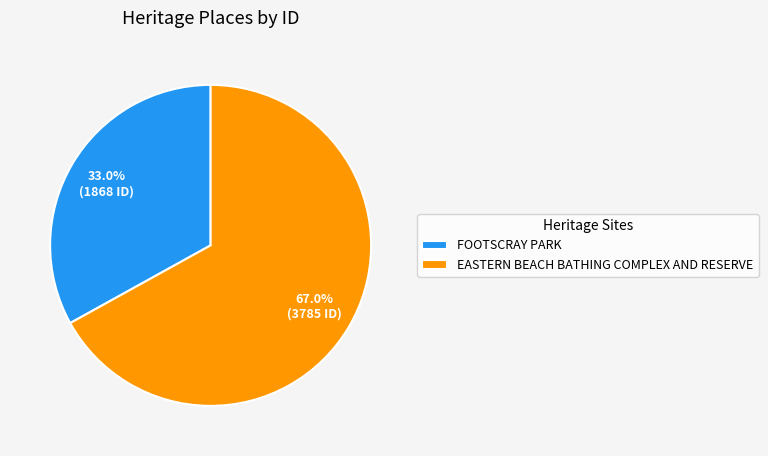

What percentage is the FOOTSCRAY PARK slice, to the nearest percent?

33%